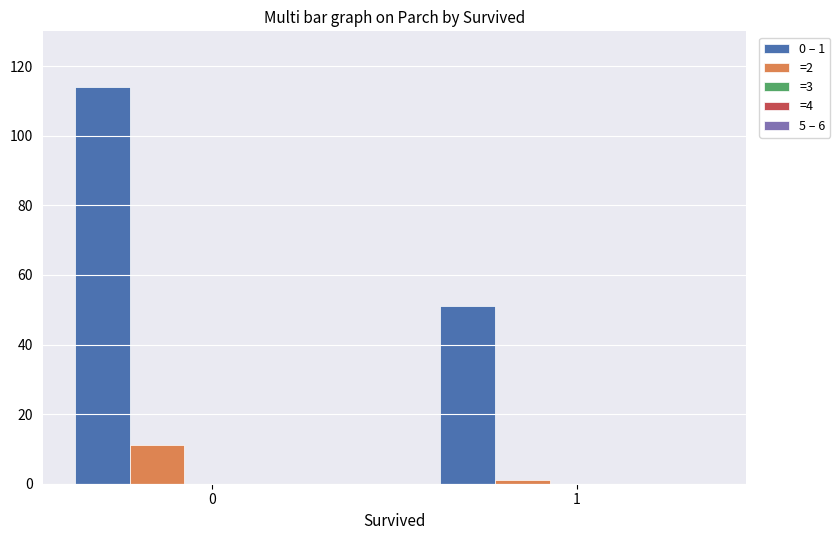

Rank the series by their average value, from lowest to highest.

=2, 0 – 1